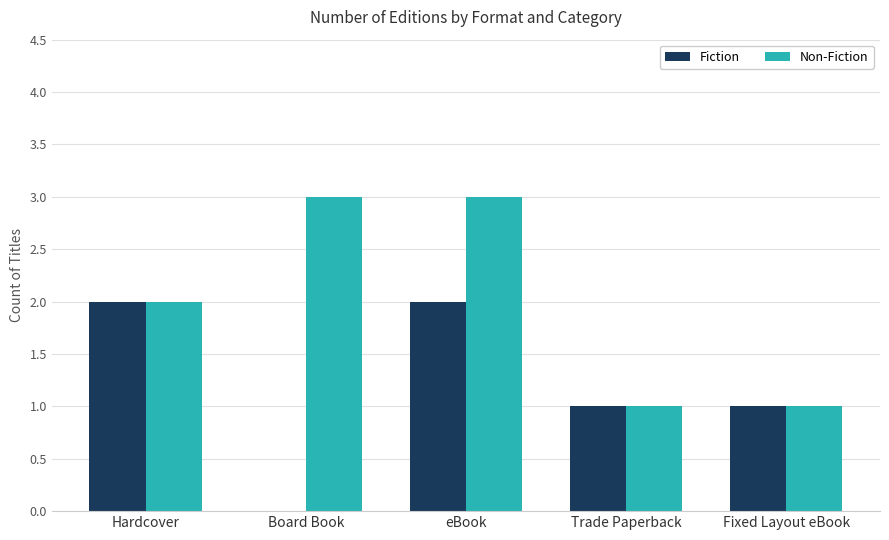

What is the maximum value shown in the chart?

3